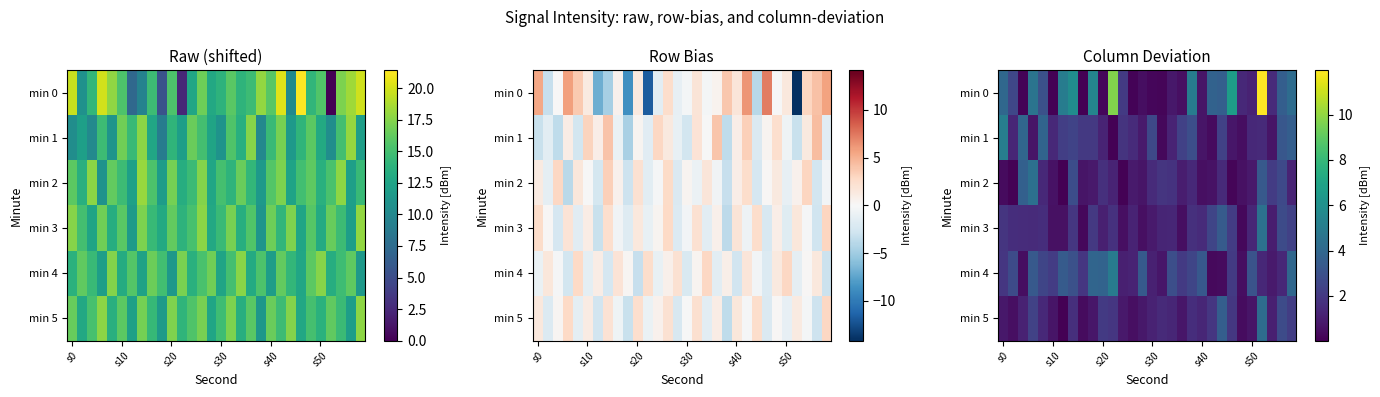

What is the total value across all series at 6?

11.4